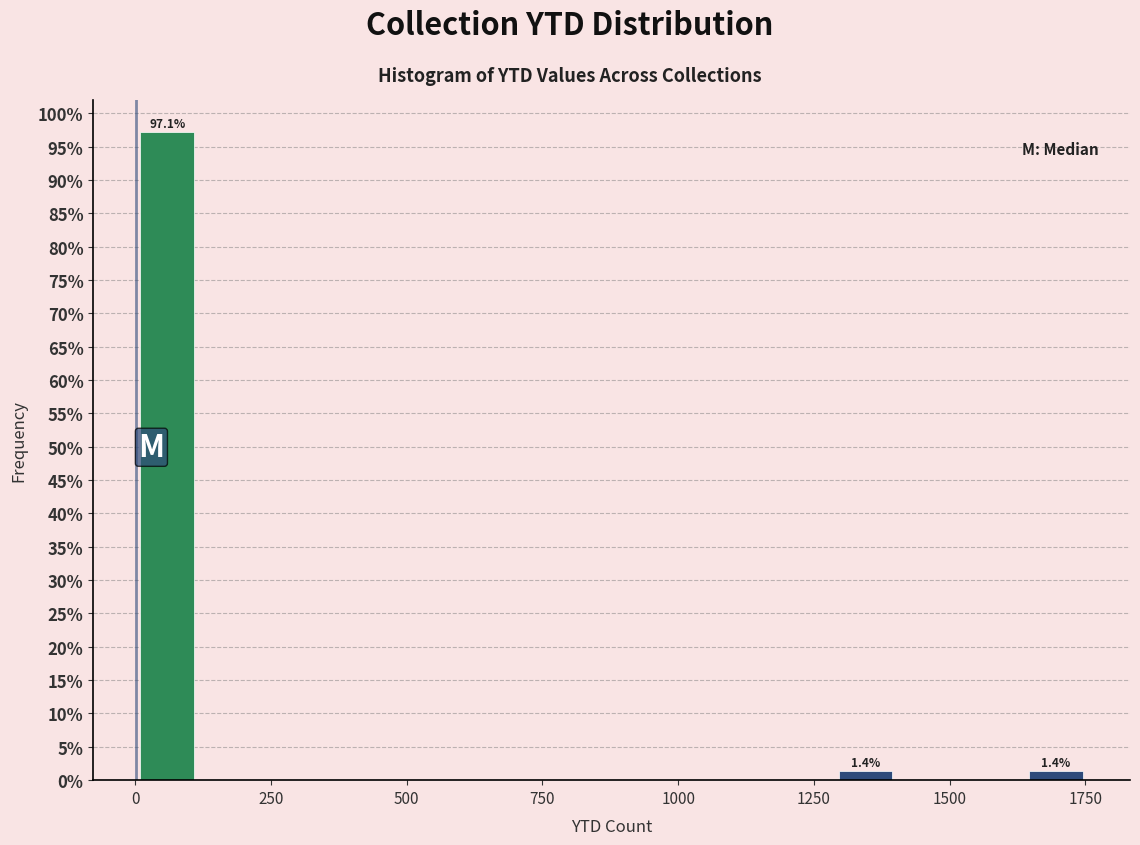

Around what value on the x-axis is the tallest bar? Give the approximate position of its centre, as read against the axis.

50